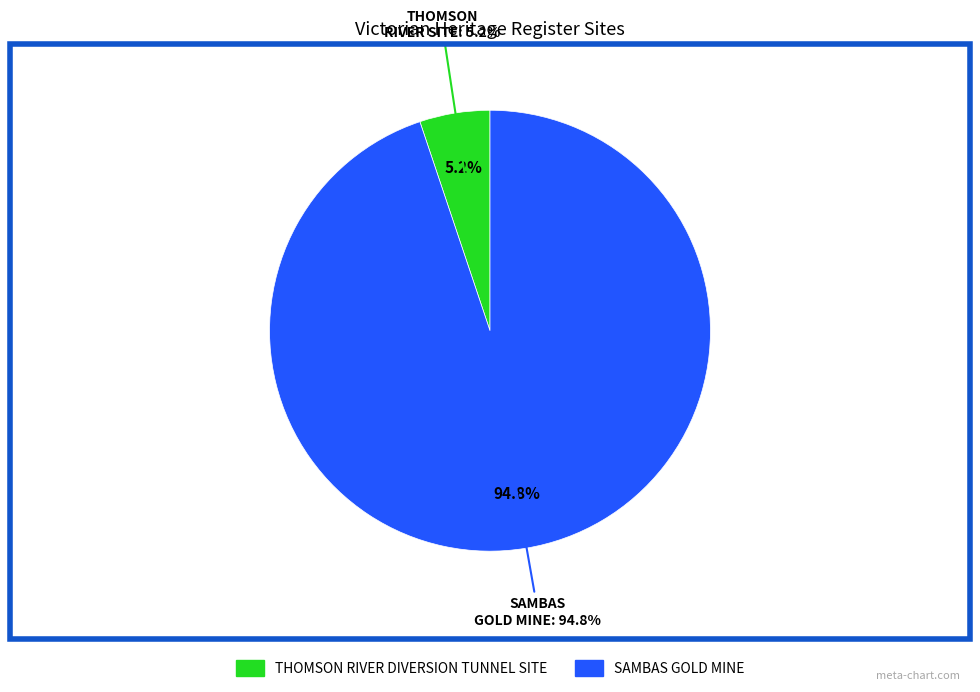

Is there a majority slice in this chart?

Yes